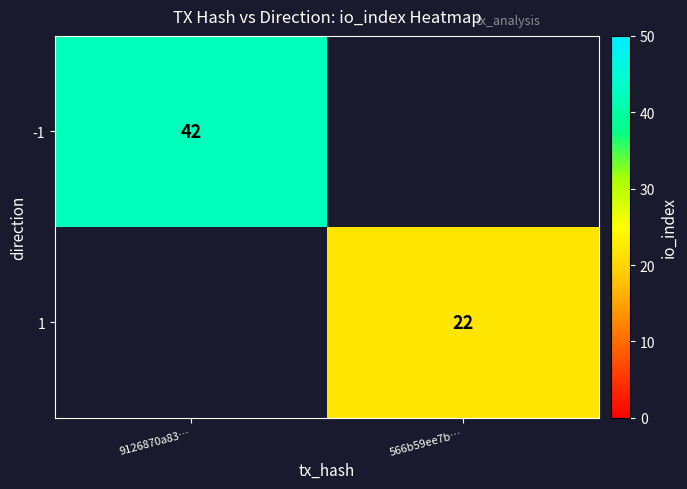

Is it true that 1 equals 22 at 566b59ee7b…?

True